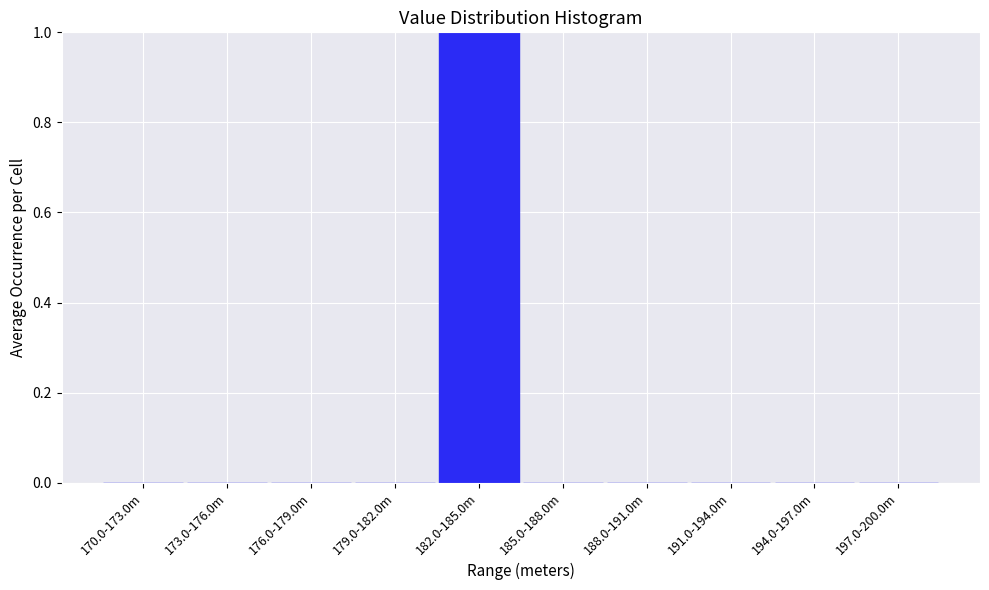

Reading right to left, transcribe all the data shown in this chart.

197.0-200.0m=0	194.0-197.0m=0	191.0-194.0m=0	188.0-191.0m=0	185.0-188.0m=0	182.0-185.0m=1	179.0-182.0m=0	176.0-179.0m=0	173.0-176.0m=0	170.0-173.0m=0